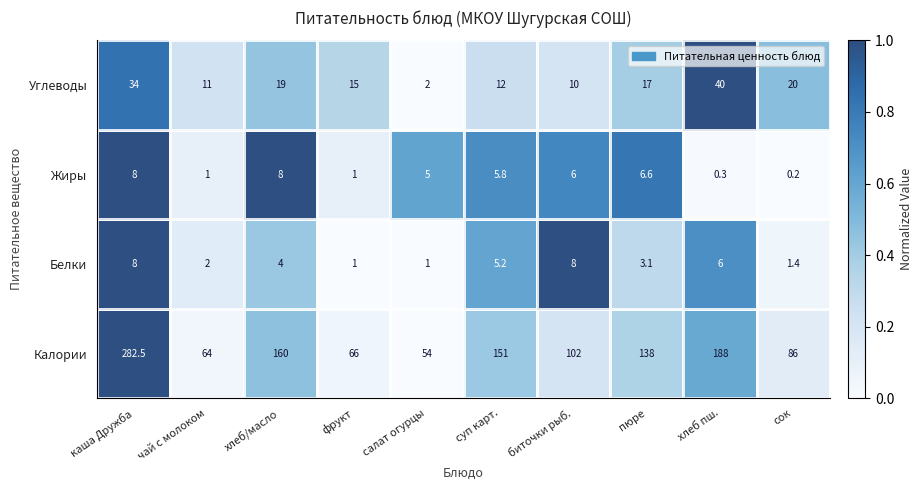

Is it true that Углеводы equals 27.3 at хлеб/масло?

False